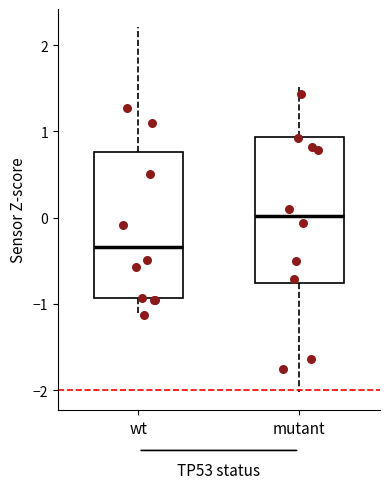

Reading left to right, read every box against the y-axis: the position of its median line, the range the box covers, and the ends of its whiskers. The values are not printed on the chart, so give them approximately, as read against the axis.

wt: median -0.3, box -0.9 to 0.8, whiskers -1.1 to 2.2
mutant: median 0.0, box -0.8 to 0.9, whiskers -2.0 to 1.5